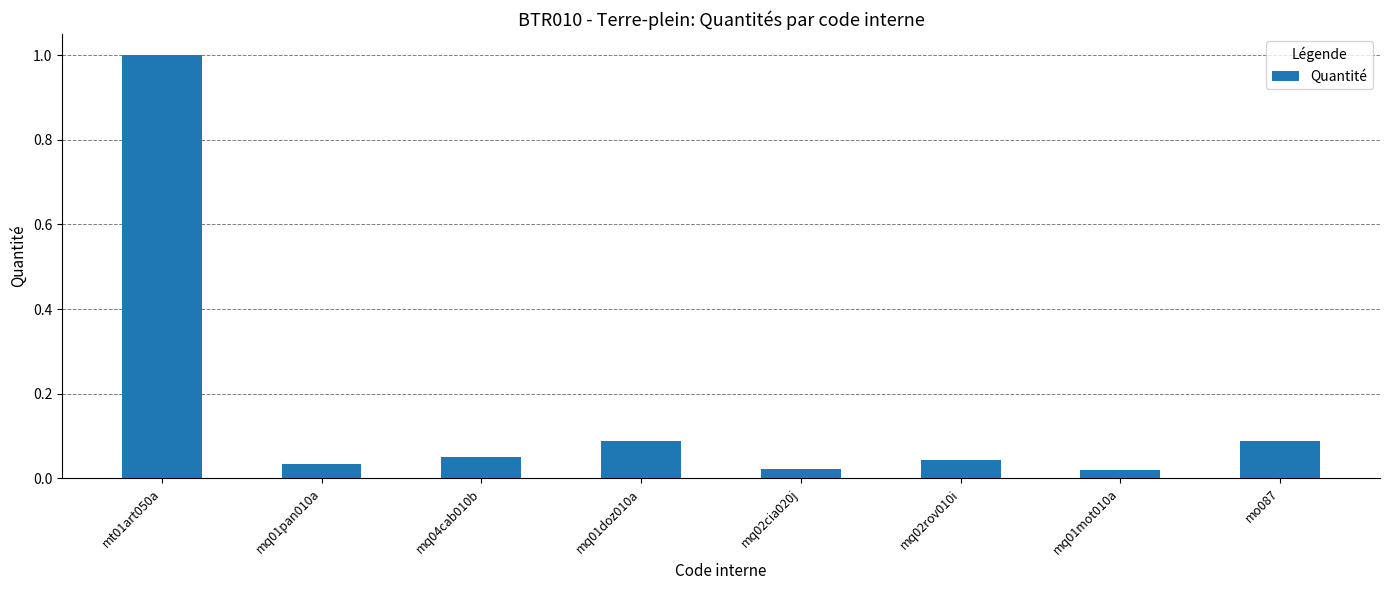

What is the difference between the maximum and second lowest values?

1.0